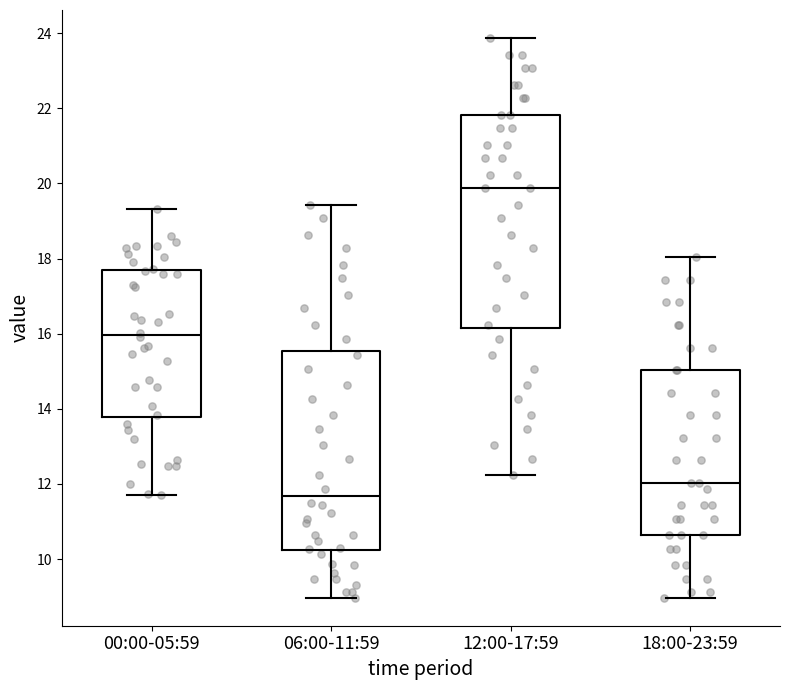

Reading left to right, read every box against the y-axis: the position of its median line, the range the box covers, and the ends of its whiskers. The values are not printed on the chart, so give them approximately, as read against the axis.

00:00-05:59: median 16.0, box 13.8 to 17.6, whiskers 11.8 to 19.4
06:00-11:59: median 11.6, box 10.2 to 15.6, whiskers 9.0 to 19.4
12:00-17:59: median 19.8, box 16.2 to 21.8, whiskers 12.2 to 23.8
18:00-23:59: median 12.0, box 10.6 to 15.0, whiskers 9.0 to 18.0